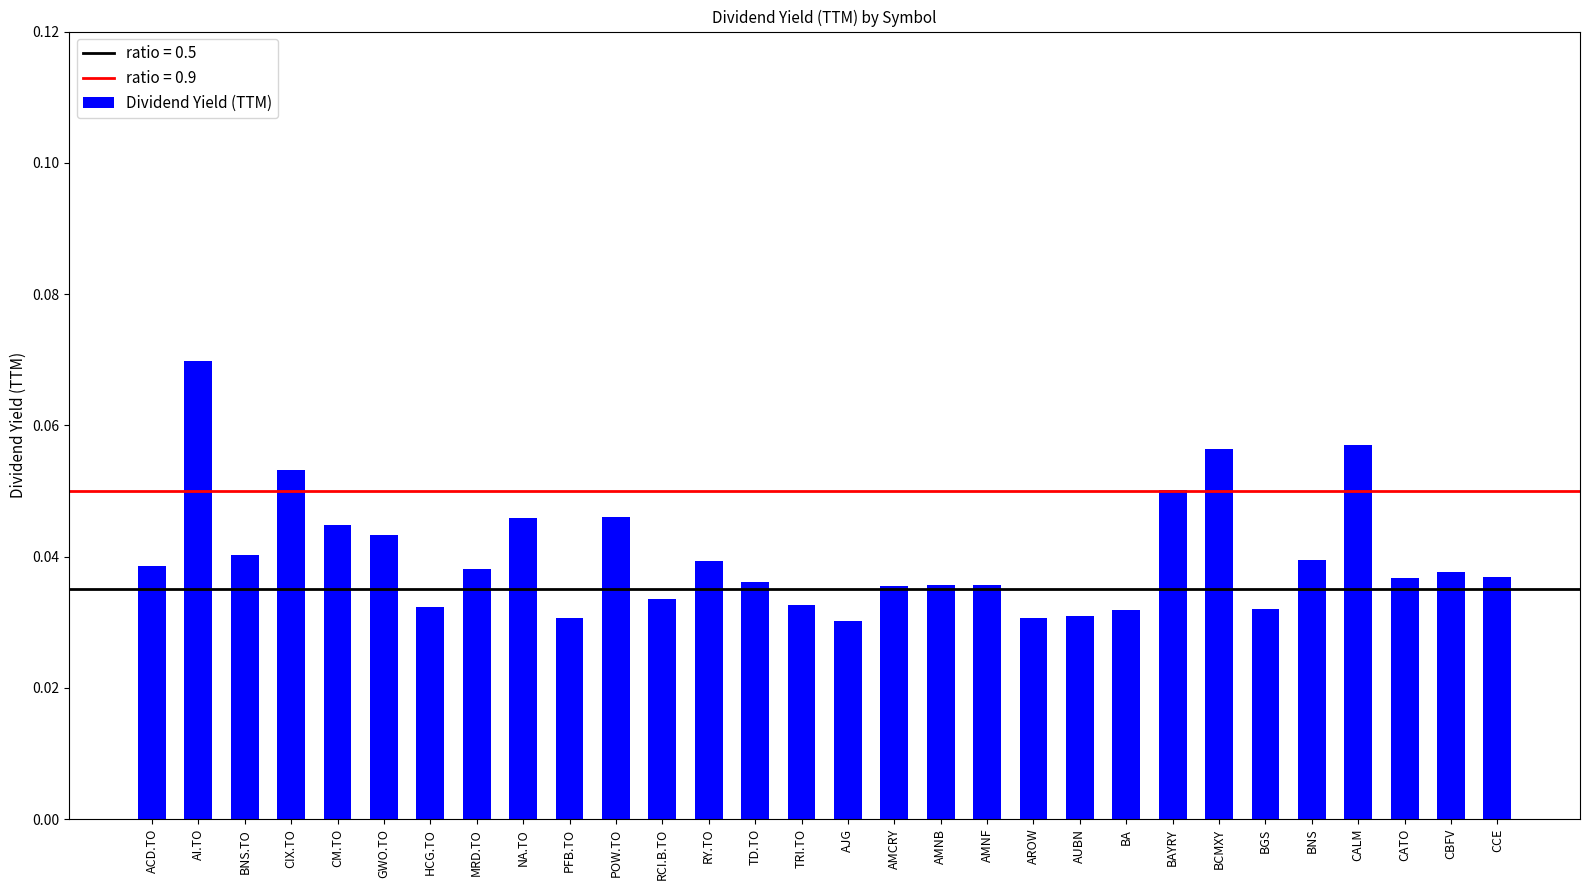

Which has a higher value, BAYRY or CATO?

BAYRY